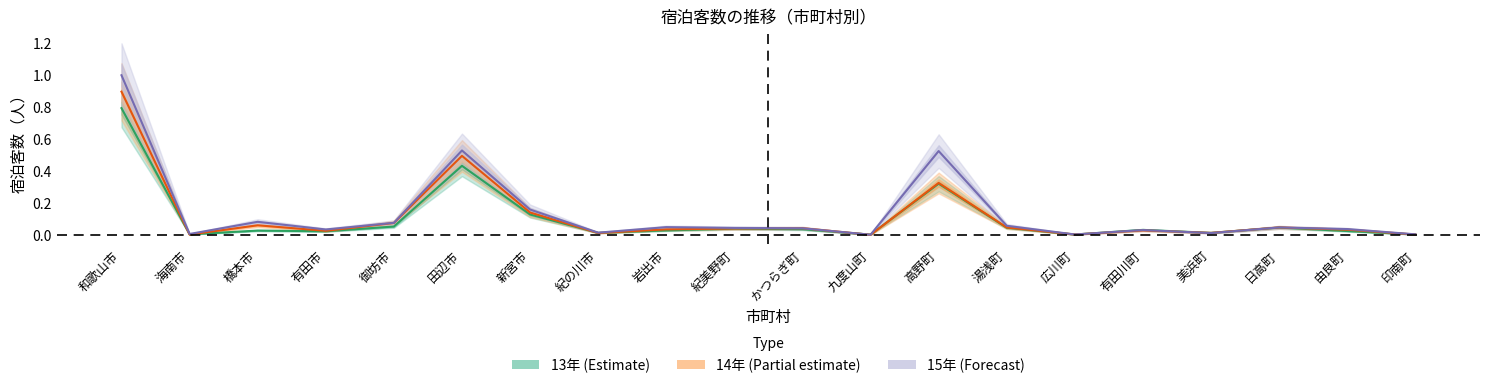

Which series has the largest range (max minus min)?

15年 (Forecast)